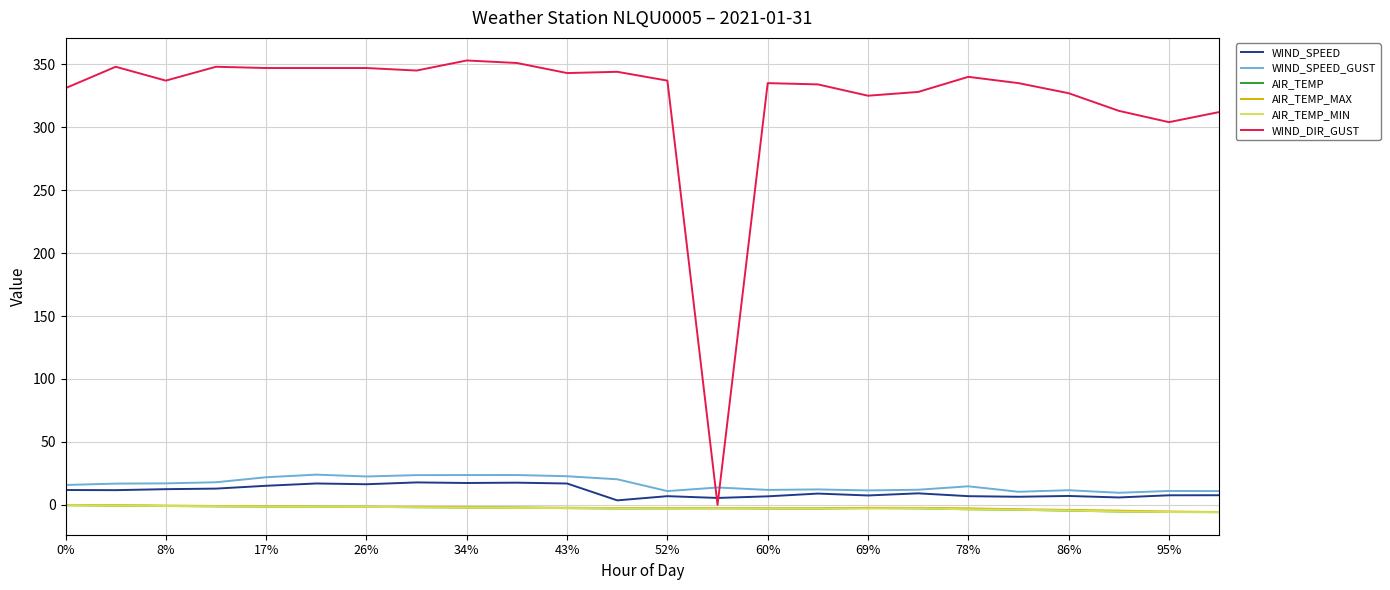

What is the greatest value displayed?

353.0